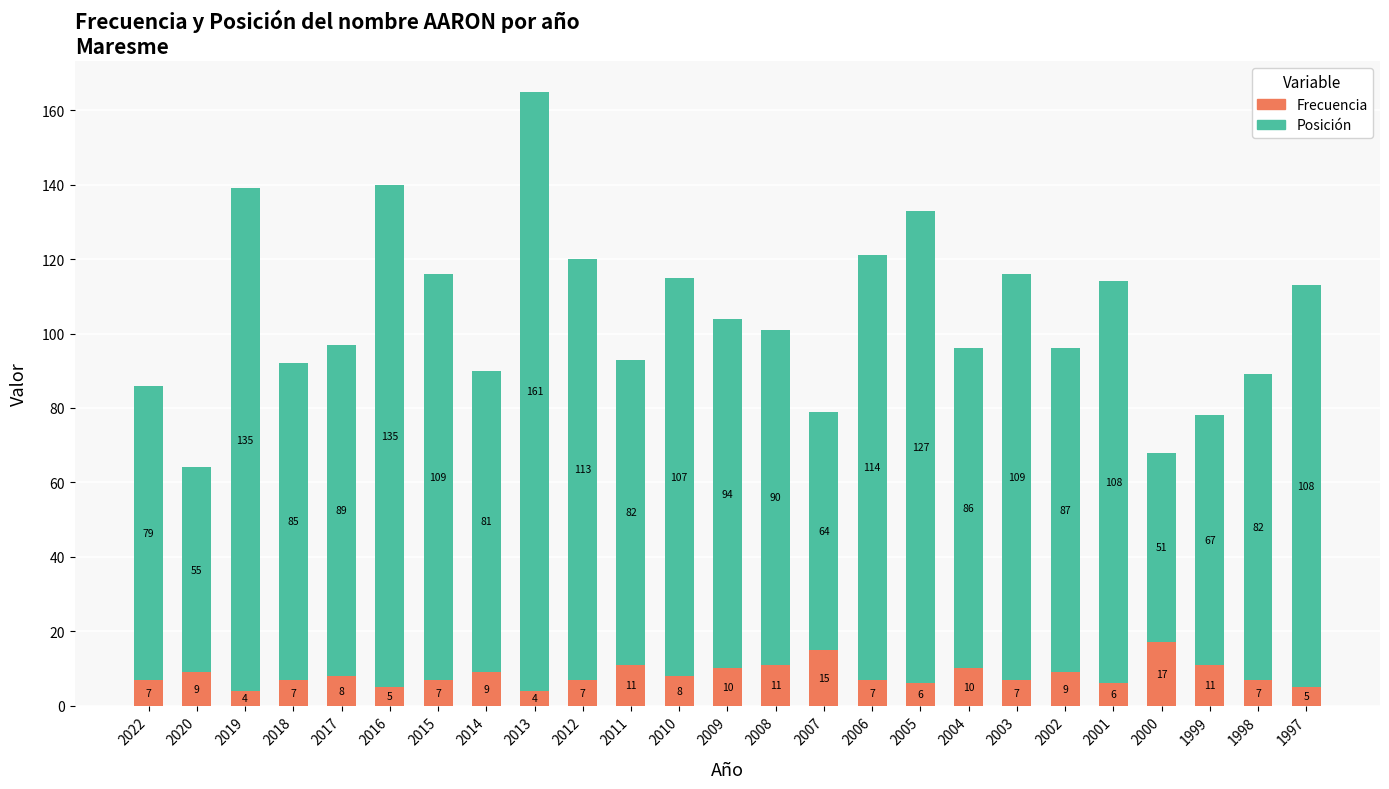

At which category is the sum across all series the highest?

2013